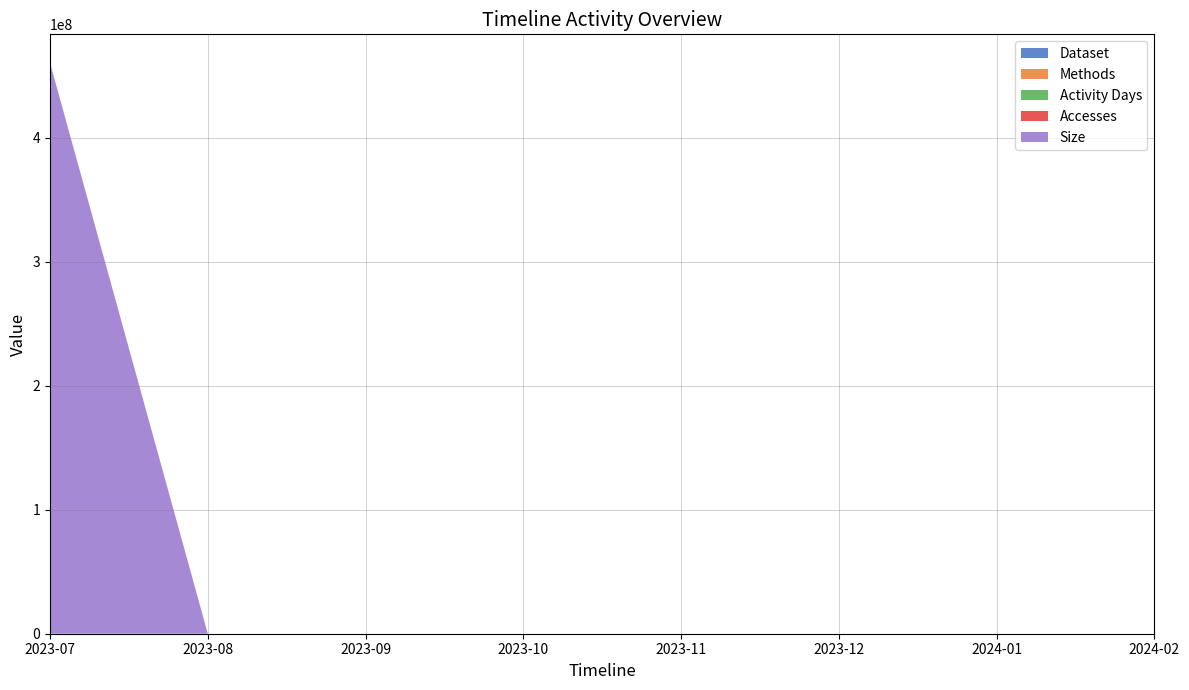

Reading right to left, list all the values displayed in this chart.

Dataset: 2024-02=1	2024-01=0	2023-12=0	2023-11=0	2023-10=0	2023-09=0	2023-08=0	2023-07=1
Methods: 2024-02=1	2024-01=0	2023-12=0	2023-11=0	2023-10=0	2023-09=0	2023-08=0	2023-07=2
Activity Days: 2024-02=1	2024-01=0	2023-12=0	2023-11=0	2023-10=0	2023-09=0	2023-08=0	2023-07=2
Accesses: 2024-02=1	2024-01=0	2023-12=0	2023-11=0	2023-10=0	2023-09=0	2023-08=0	2023-07=102
Size: 2024-02=929	2024-01=0	2023-12=0	2023-11=0	2023-10=0	2023-09=0	2023-08=0	2023-07=460299784